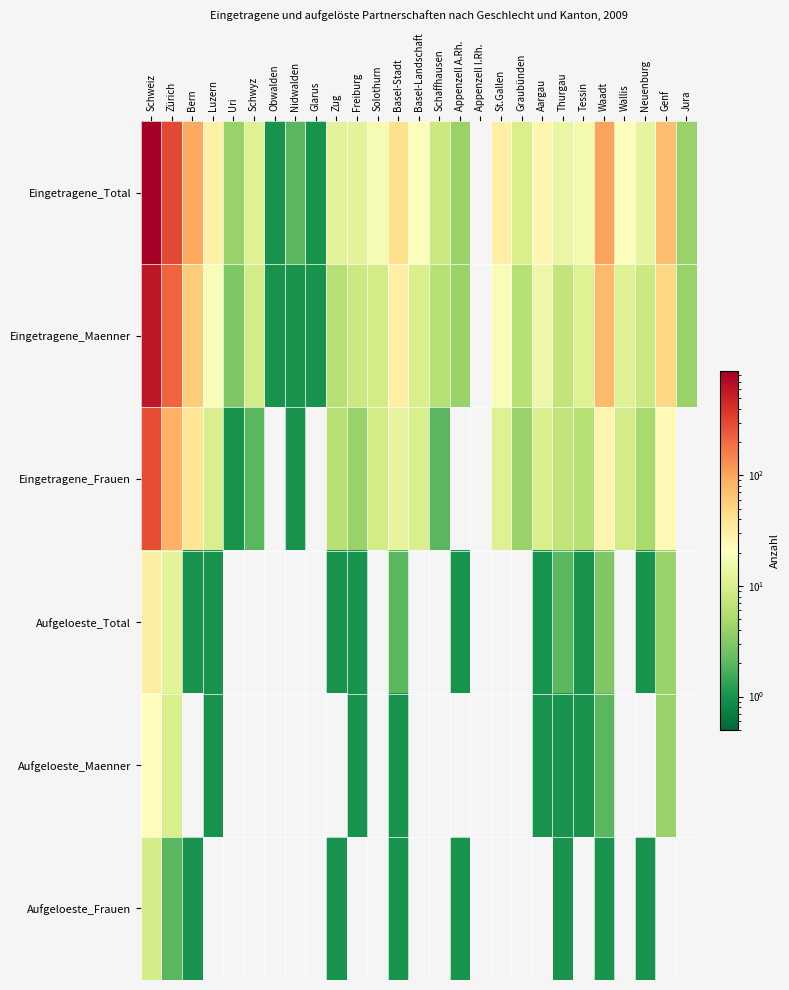

Reading left to right, transcribe all the data shown in this chart.

Eingetragene_Total: Schweiz=872	Zürich=302	Bern=97	Luzern=29	Uri=4	Schwyz=11	Obwalden=1	Nidwalden=2	Glarus=1	Zug=12	Freiburg=12	Solothurn=18	Basel-Stadt=43	Basel-Landschaft=20	Schaffhausen=8	Appenzell A.Rh.=4	Appenzell I.Rh.=0	St.Gallen=30	Graubünden=10	Aargau=25	Thurgau=14	Tessin=17	Waadt=102	Wallis=20	Neuenburg=13	Genf=73	Jura=4
Eingetragene_Maenner: Schweiz=588	Zürich=216	Bern=59	Luzern=19	Uri=3	Schwyz=9	Obwalden=1	Nidwalden=1	Glarus=1	Zug=6	Freiburg=8	Solothurn=9	Basel-Stadt=30	Basel-Landschaft=10	Schaffhausen=6	Appenzell A.Rh.=4	Appenzell I.Rh.=0	St.Gallen=19	Graubünden=6	Aargau=15	Thurgau=7	Tessin=11	Waadt=76	Wallis=11	Neuenburg=8	Genf=49	Jura=4
Eingetragene_Frauen: Schweiz=284	Zürich=86	Bern=38	Luzern=10	Uri=1	Schwyz=2	Obwalden=0	Nidwalden=1	Glarus=0	Zug=6	Freiburg=4	Solothurn=9	Basel-Stadt=13	Basel-Landschaft=10	Schaffhausen=2	Appenzell A.Rh.=0	Appenzell I.Rh.=0	St.Gallen=11	Graubünden=4	Aargau=10	Thurgau=7	Tessin=6	Waadt=26	Wallis=9	Neuenburg=5	Genf=24	Jura=0
Aufgeloeste_Total: Schweiz=31	Zürich=12	Bern=1	Luzern=1	Uri=0	Schwyz=0	Obwalden=0	Nidwalden=0	Glarus=0	Zug=1	Freiburg=1	Solothurn=0	Basel-Stadt=2	Basel-Landschaft=0	Schaffhausen=0	Appenzell A.Rh.=1	Appenzell I.Rh.=0	St.Gallen=0	Graubünden=0	Aargau=1	Thurgau=2	Tessin=1	Waadt=3	Wallis=0	Neuenburg=1	Genf=4	Jura=0
Aufgeloeste_Maenner: Schweiz=22	Zürich=10	Bern=0	Luzern=1	Uri=0	Schwyz=0	Obwalden=0	Nidwalden=0	Glarus=0	Zug=0	Freiburg=1	Solothurn=0	Basel-Stadt=1	Basel-Landschaft=0	Schaffhausen=0	Appenzell A.Rh.=0	Appenzell I.Rh.=0	St.Gallen=0	Graubünden=0	Aargau=1	Thurgau=1	Tessin=1	Waadt=2	Wallis=0	Neuenburg=0	Genf=4	Jura=0
Aufgeloeste_Frauen: Schweiz=9	Zürich=2	Bern=1	Luzern=0	Uri=0	Schwyz=0	Obwalden=0	Nidwalden=0	Glarus=0	Zug=1	Freiburg=0	Solothurn=0	Basel-Stadt=1	Basel-Landschaft=0	Schaffhausen=0	Appenzell A.Rh.=1	Appenzell I.Rh.=0	St.Gallen=0	Graubünden=0	Aargau=0	Thurgau=1	Tessin=0	Waadt=1	Wallis=0	Neuenburg=1	Genf=0	Jura=0